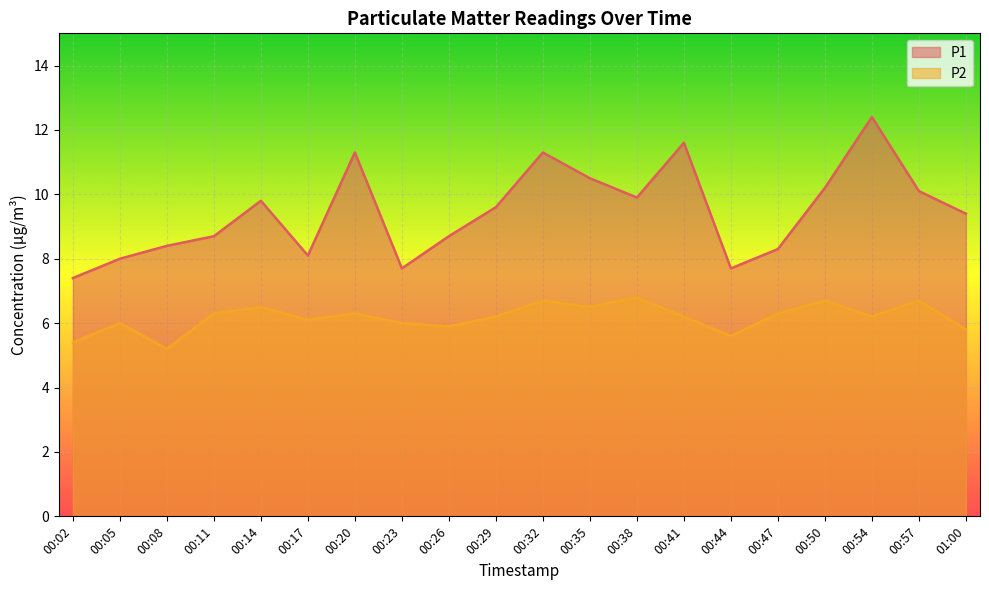

True or false: P1 and P2 intersect in this chart.

False